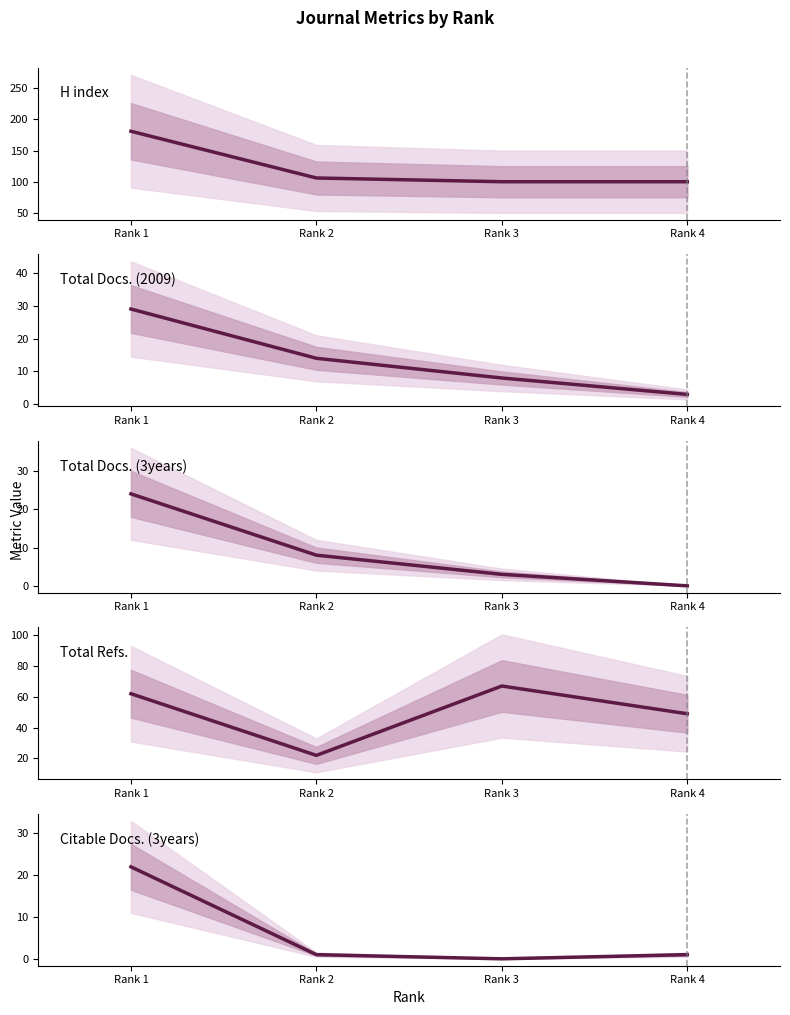

Rank the categories by Total Docs. (3years) value from highest to lowest.

Rank 1, Rank 2, Rank 3, Rank 4